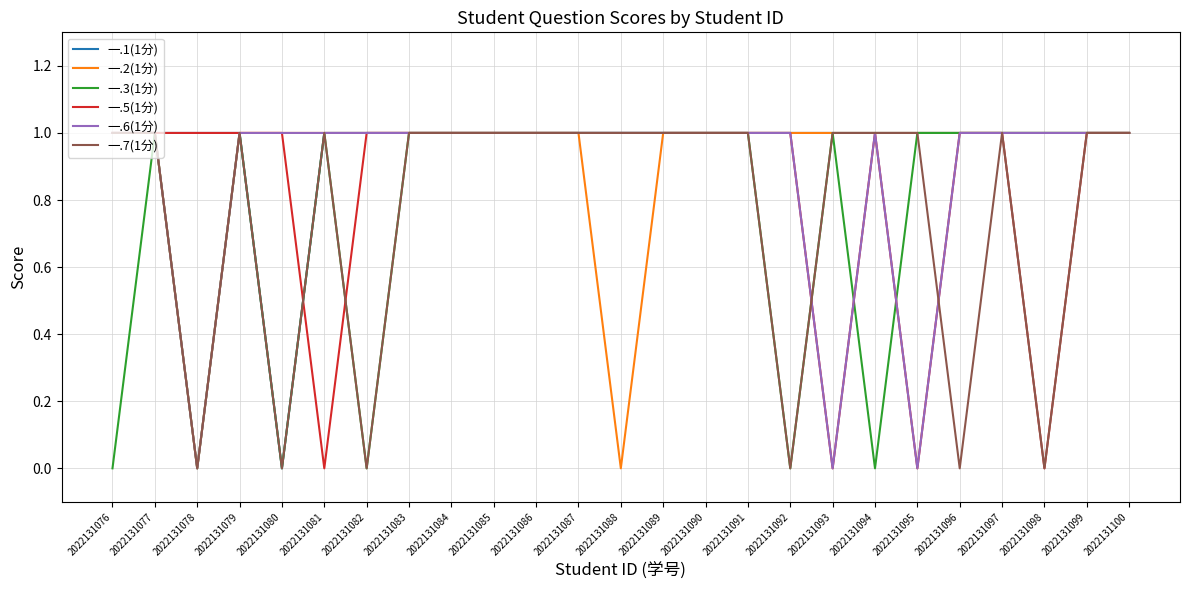

How many 一.5(1分) values are between 1 and 2?

21